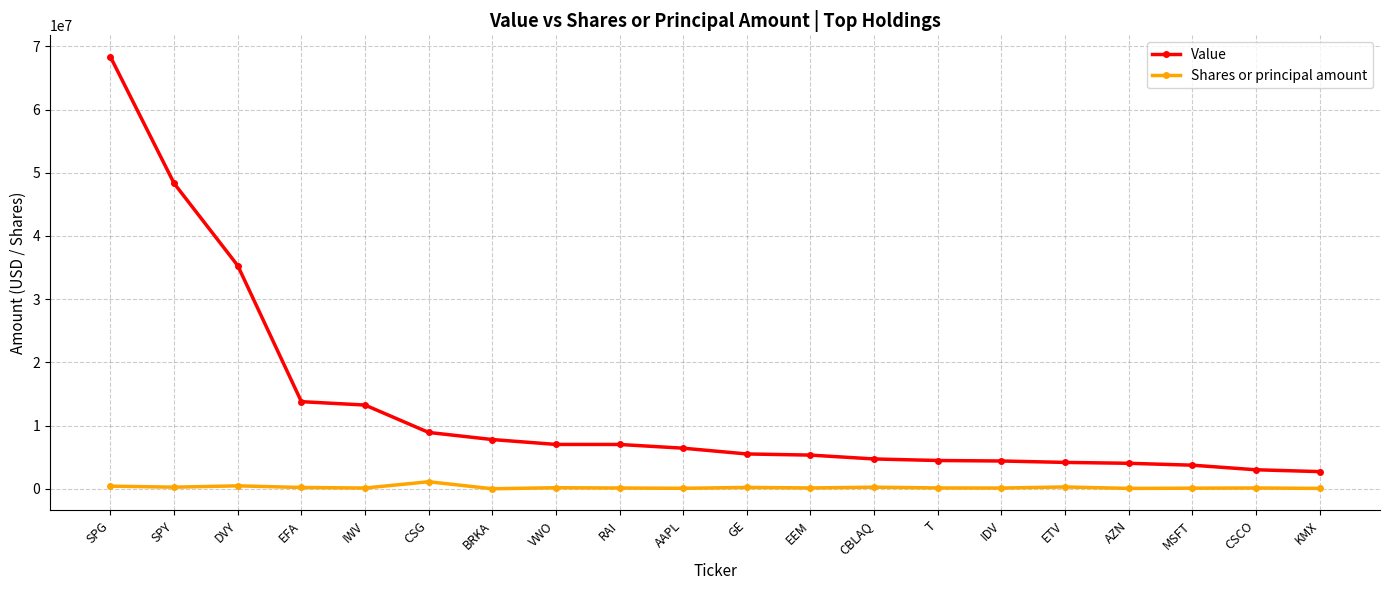

List the series in order of their peak value, lowest first.

Shares or principal amount, Value